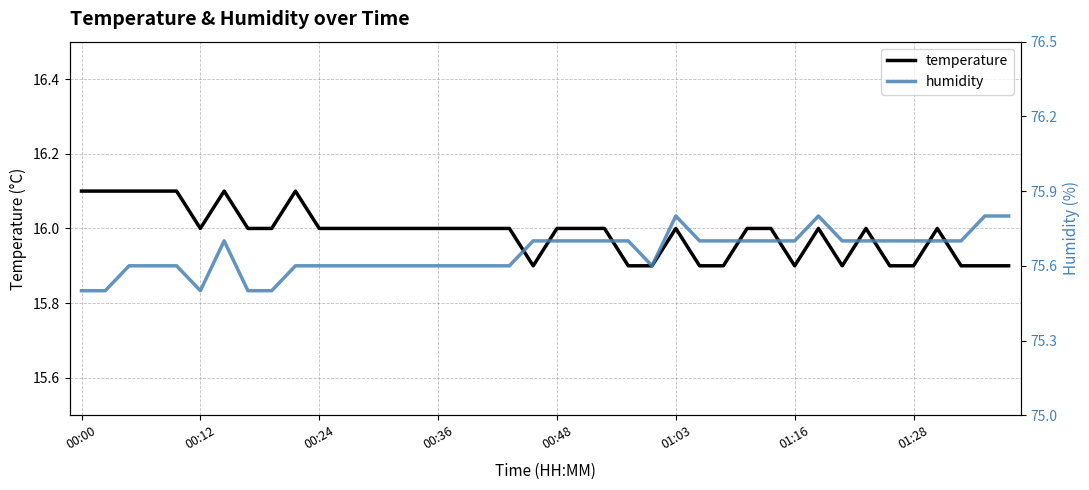

Between 18 and 21, which series saw the biggest shift?

humidity